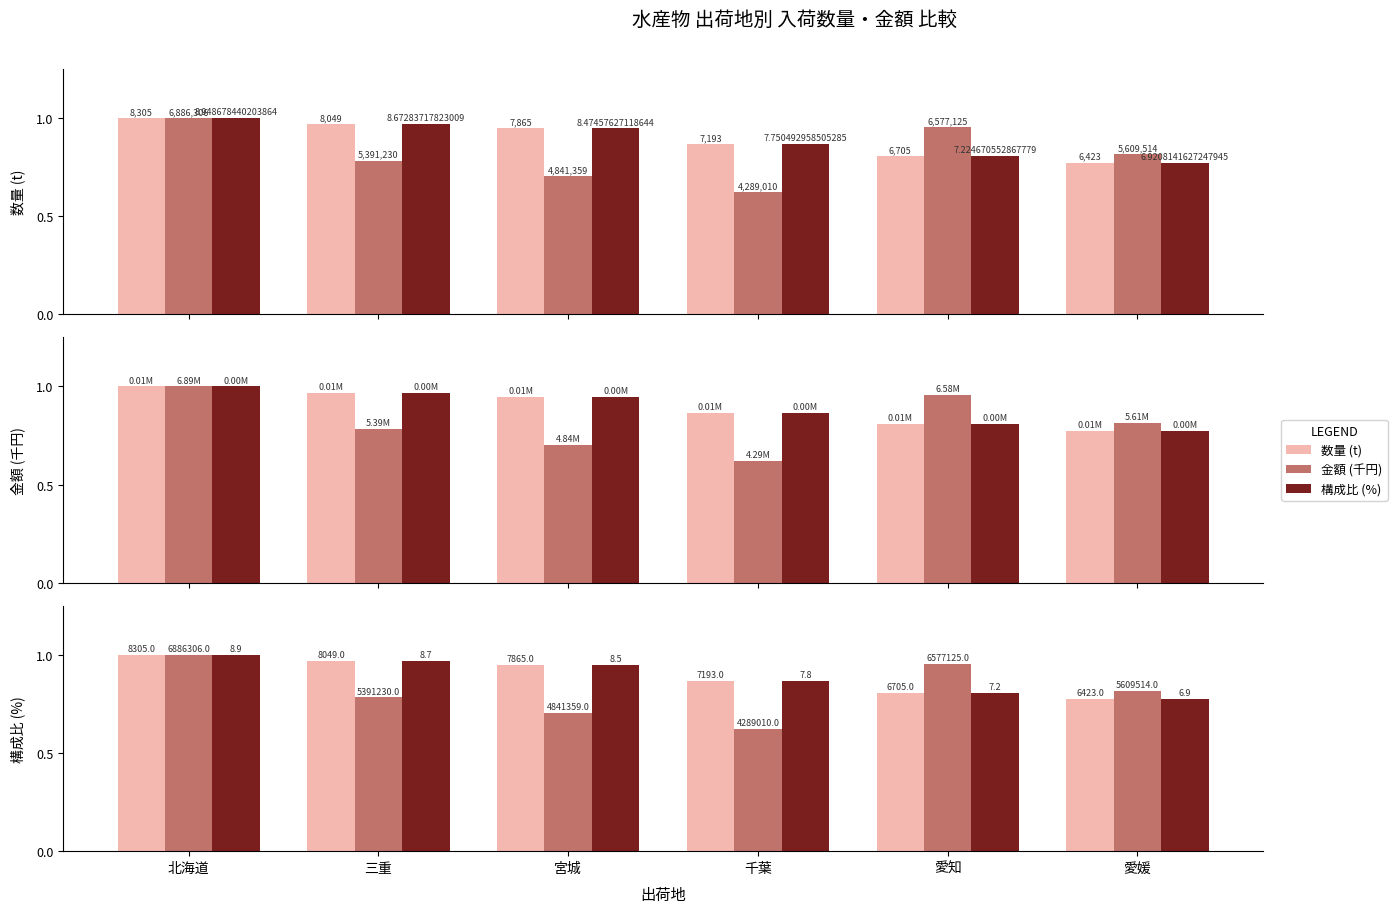

Reading right to left, extract all data points from this chart.

数量 (t): 愛媛=0.8	愛知=0.8	千葉=0.9	宮城=0.9	三重=1.0	北海道=1.0
金額 (千円): 愛媛=0.8	愛知=1.0	千葉=0.6	宮城=0.7	三重=0.8	北海道=1.0
構成比 (%): 愛媛=0.8	愛知=0.8	千葉=0.9	宮城=0.9	三重=1.0	北海道=1.0